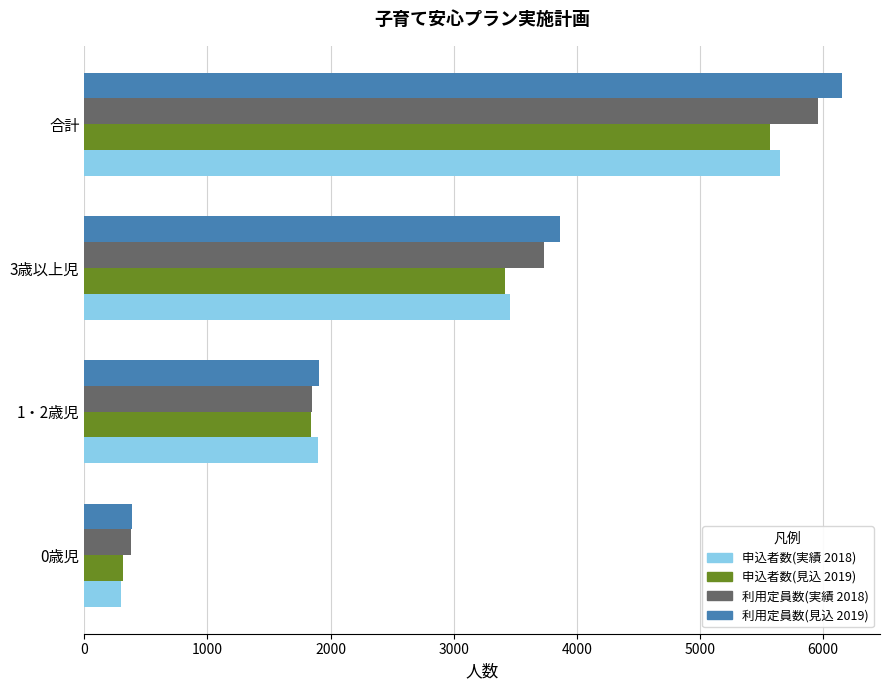

What is the highest value of the 申込者数(実績 2018) series?

5654